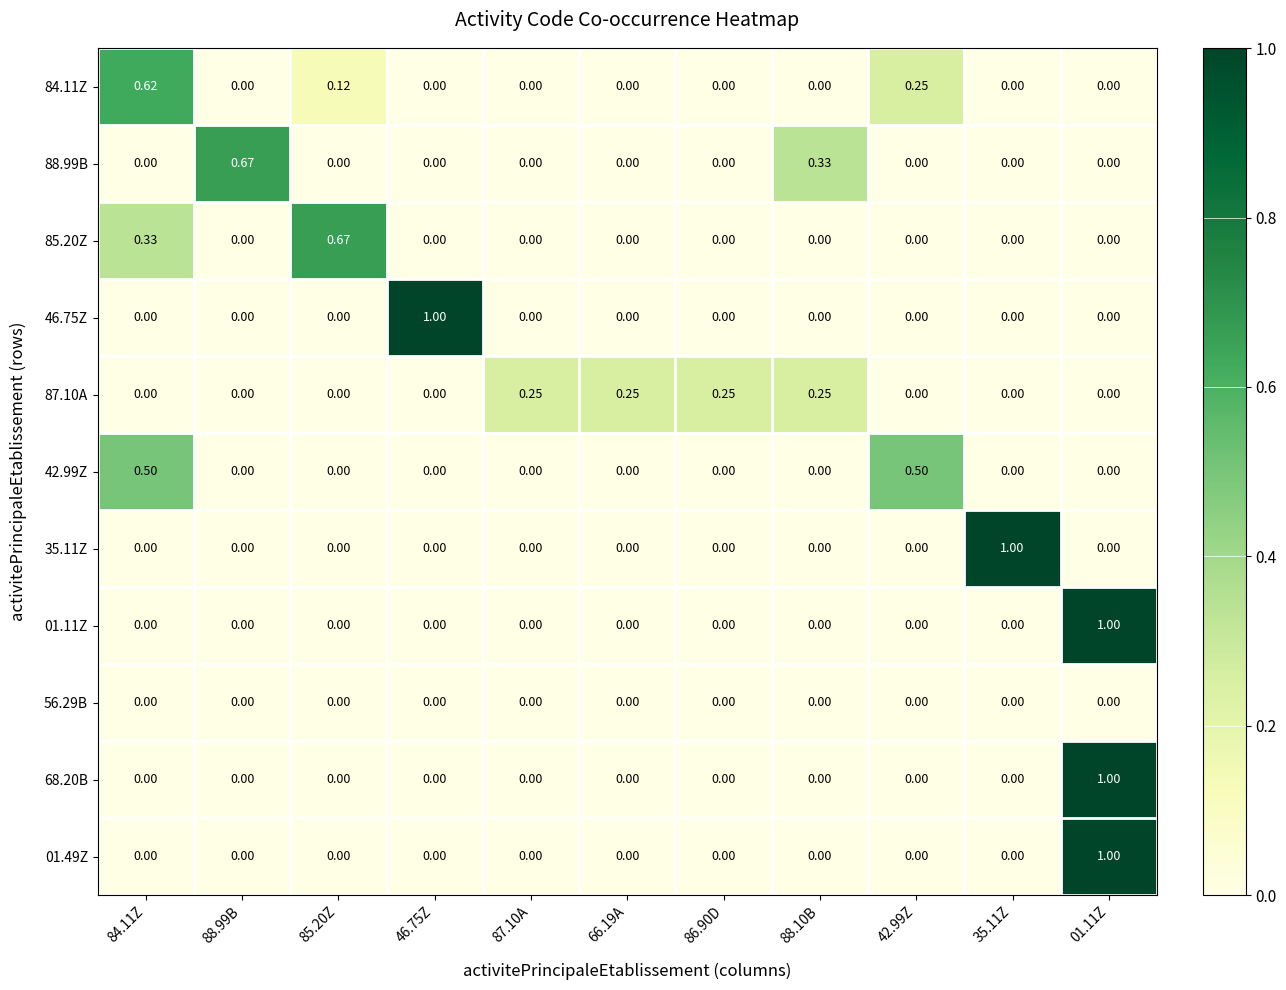

Rank the series by their maximum value, from highest to lowest.

46.75Z, 35.11Z, 01.11Z, 68.20B, 01.49Z, 88.99B, 85.20Z, 84.11Z, 42.99Z, 87.10A, 56.29B